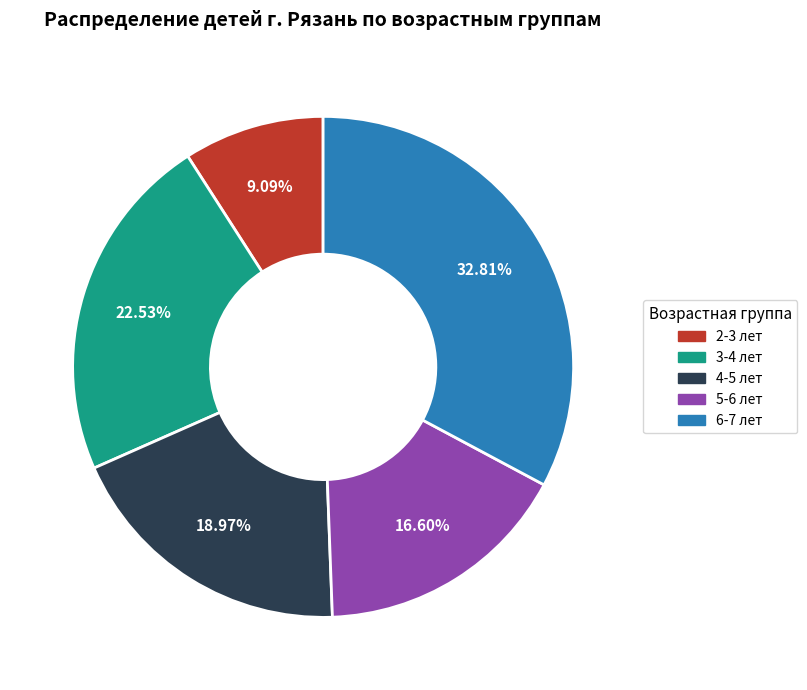

Between 5-6 лет and 3-4 лет, which is larger?

3-4 лет